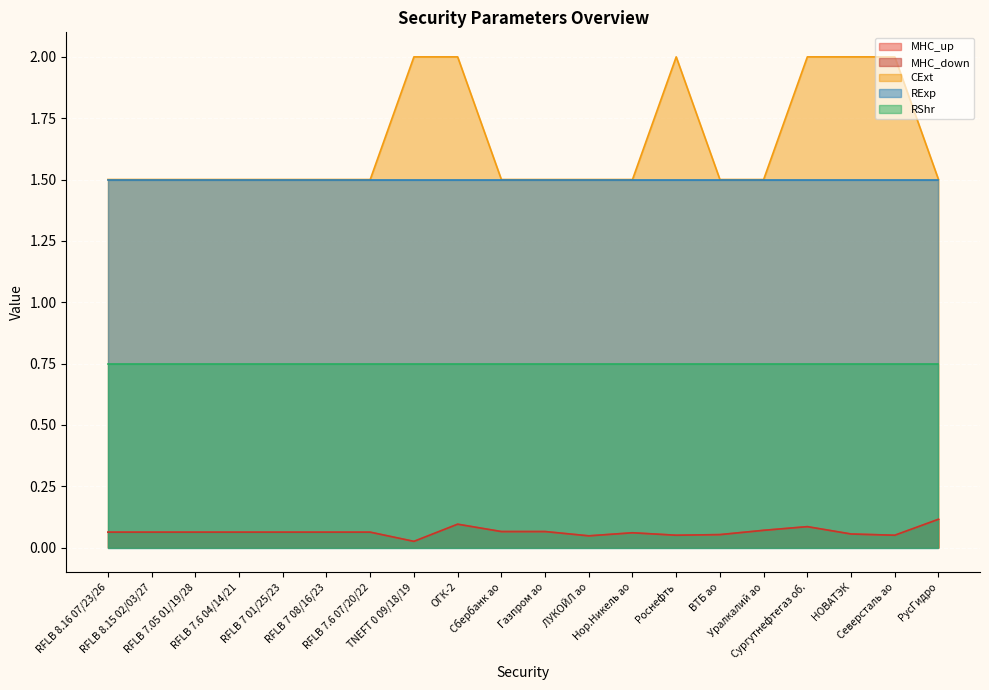

What is the value of the MHC_down point at the 3rd from the left?

0.1